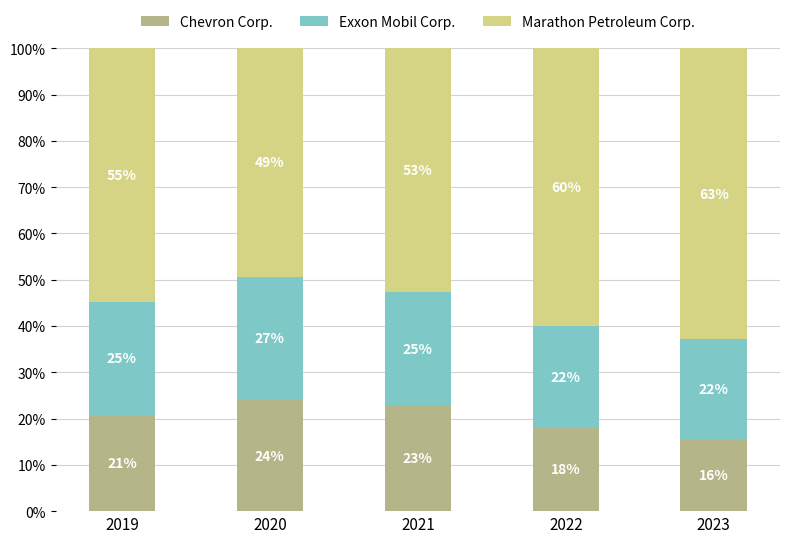

What are all the series names shown in the legend?

Chevron Corp., Exxon Mobil Corp., Marathon Petroleum Corp.